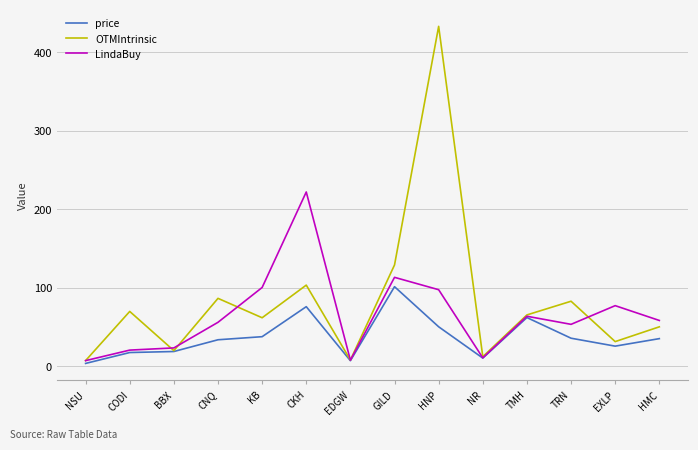

How many series are shown in this chart?

3